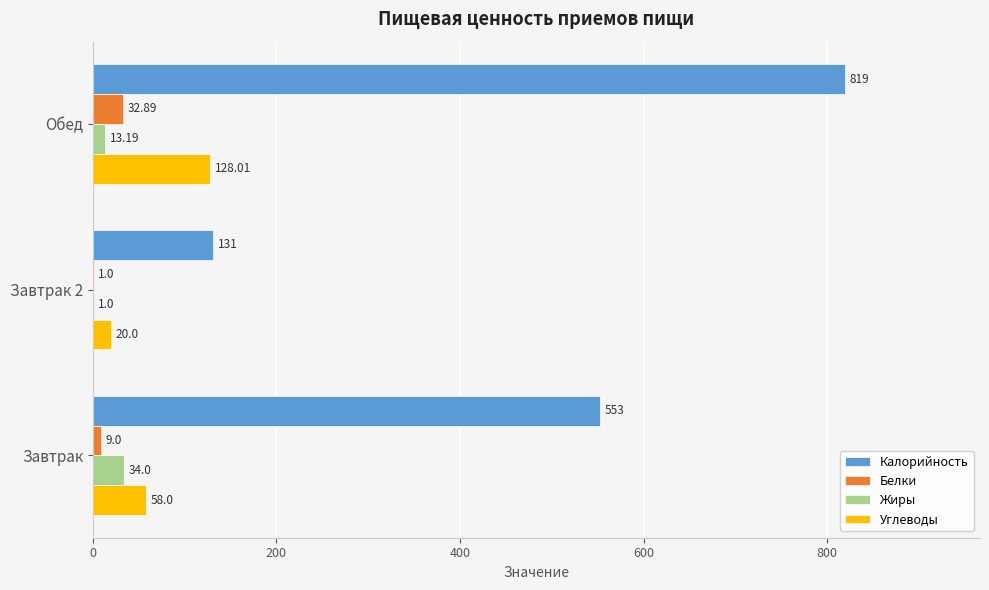

What is the sum of the Белки values at Обед and Завтрак?

41.9